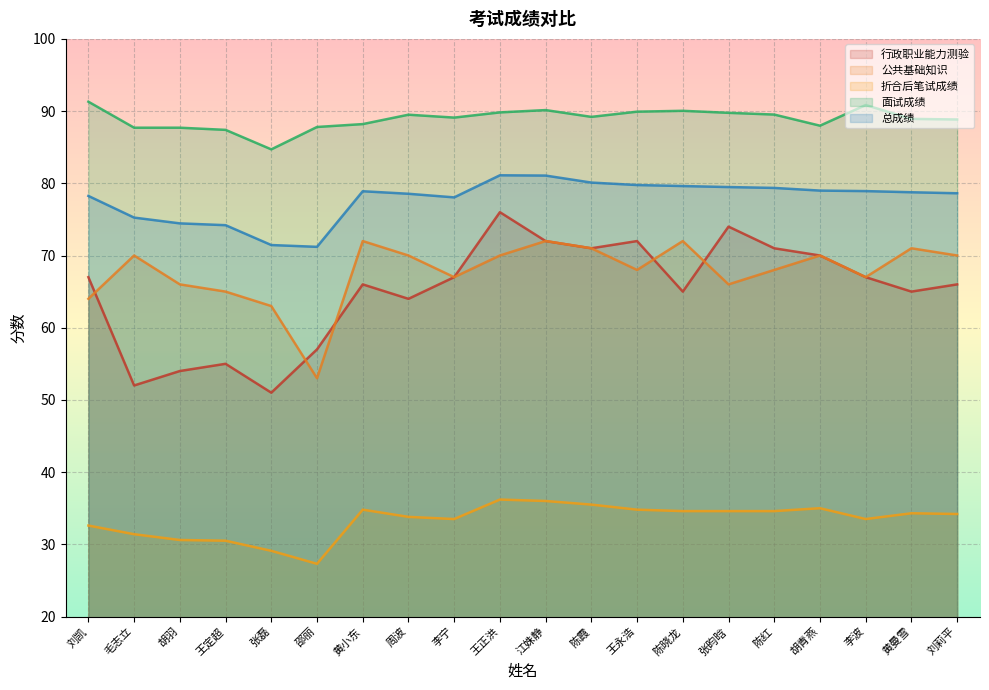

How many lines are shown in the chart?

5